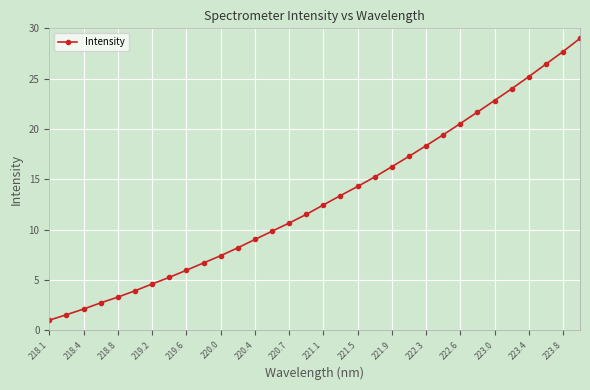

How many distinct data groups are displayed?

1